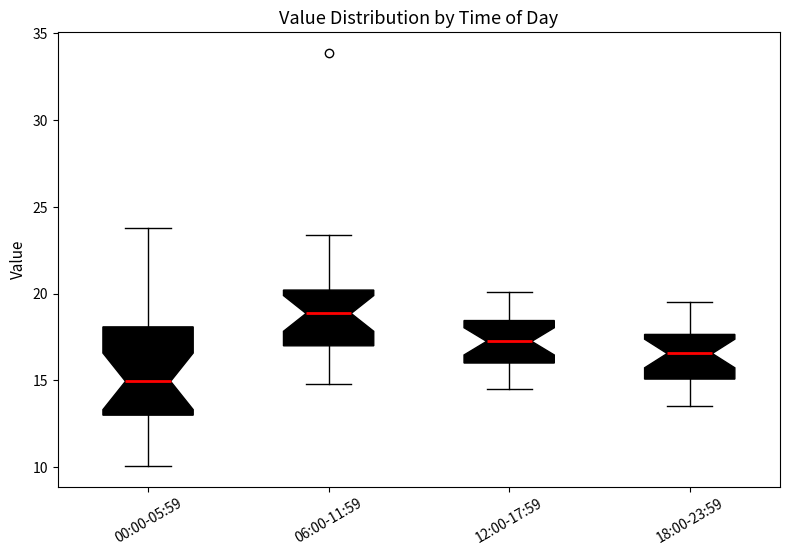

Which box is the tallest, from its lower edge to its upper edge?

00:00-05:59